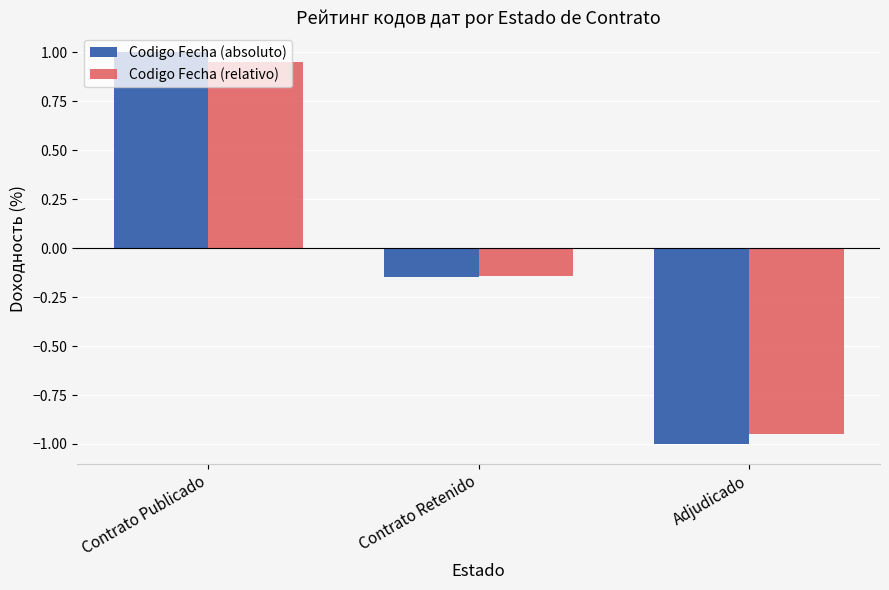

Which series has the widest spread of values?

Codigo Fecha (absoluto)